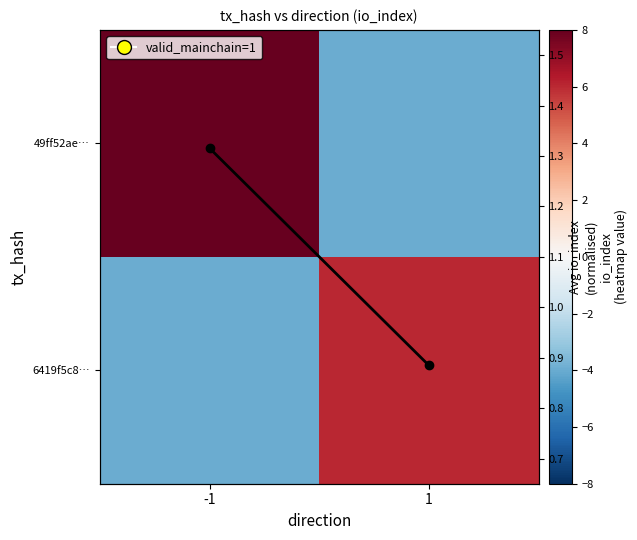

Which category has the highest value in the io_index avg series?

-1